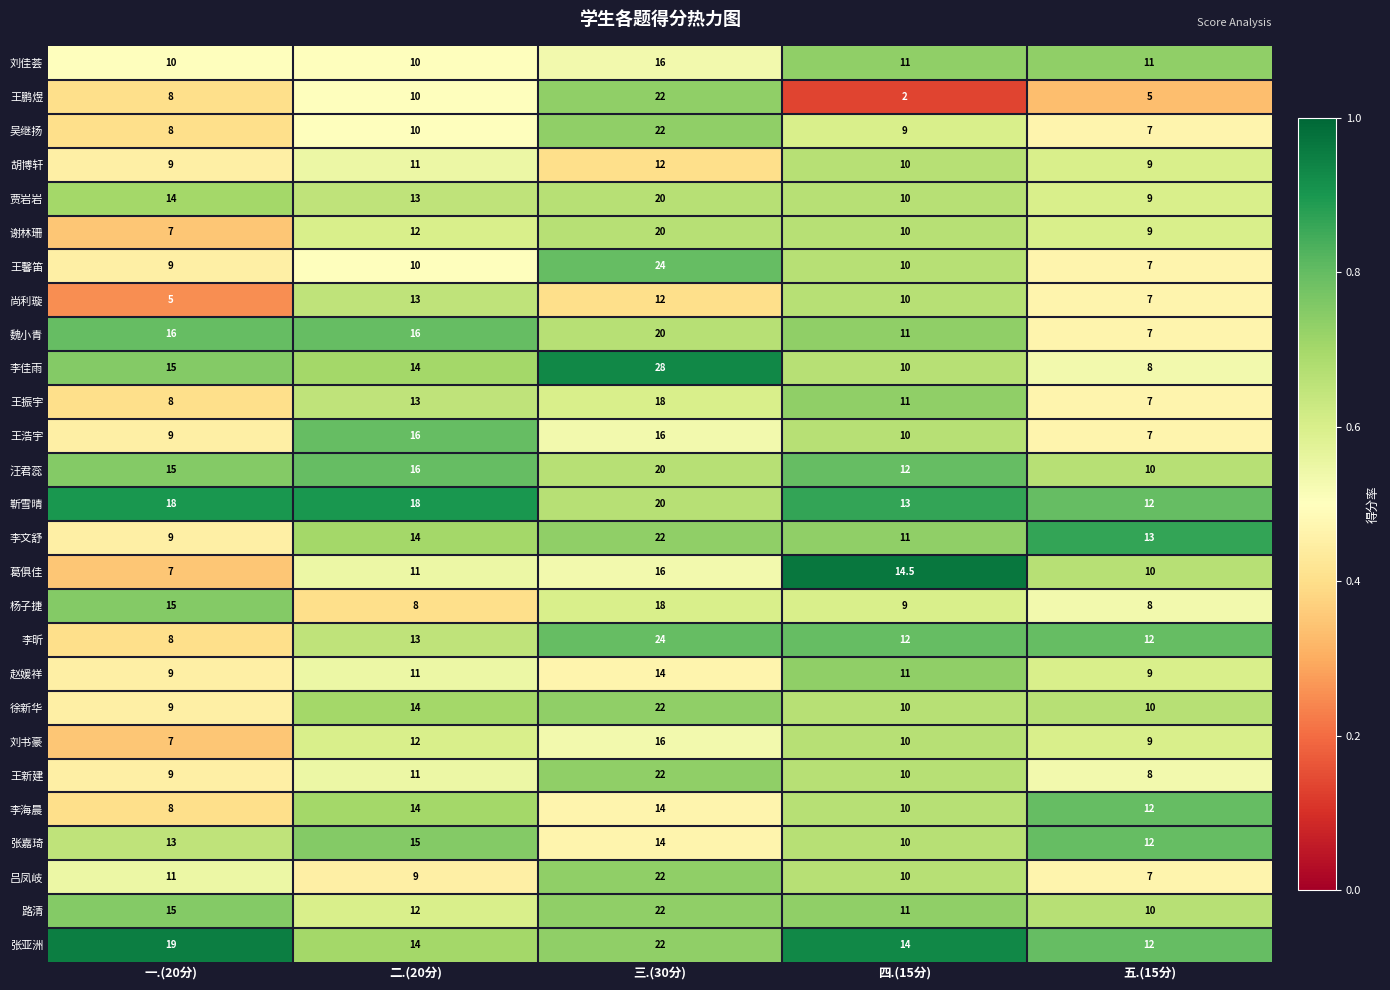

What is the difference between the maximum and second lowest values in the 靳雪晴 series?

7.0